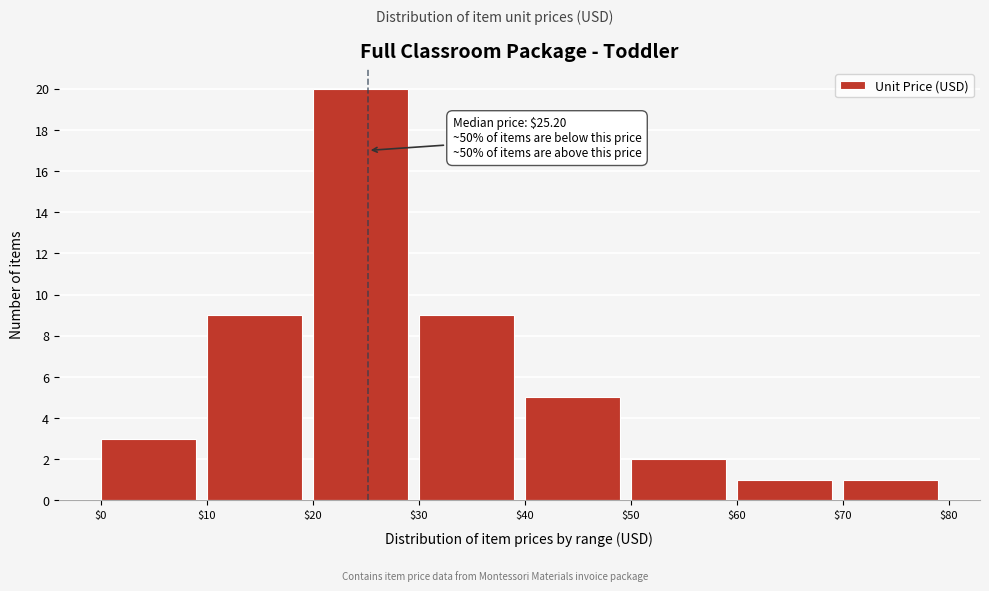

Which range on the x-axis has the tallest bar?

$20 to $30